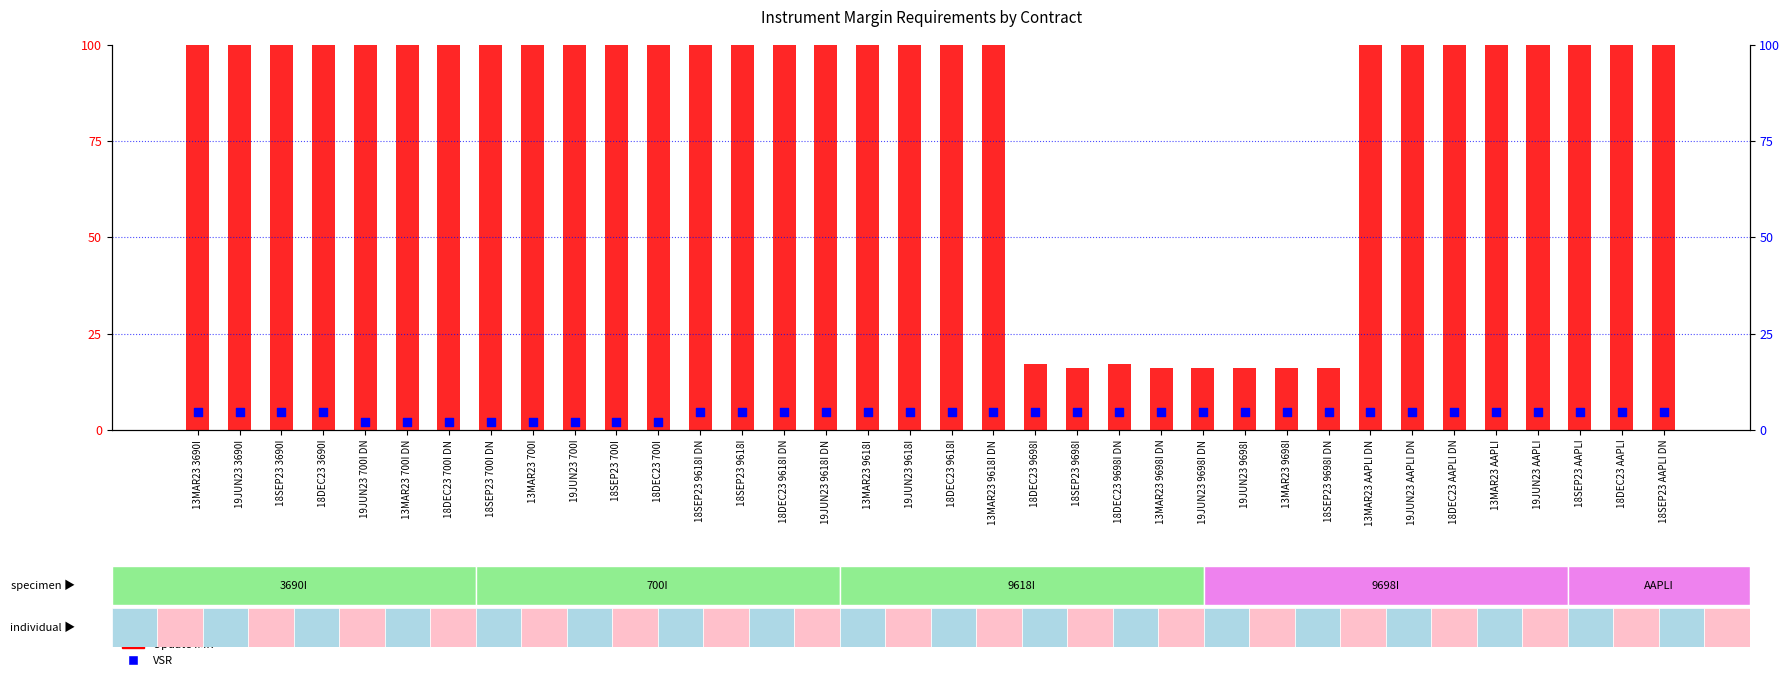

Which series reaches the minimum Y coordinate?

VSR